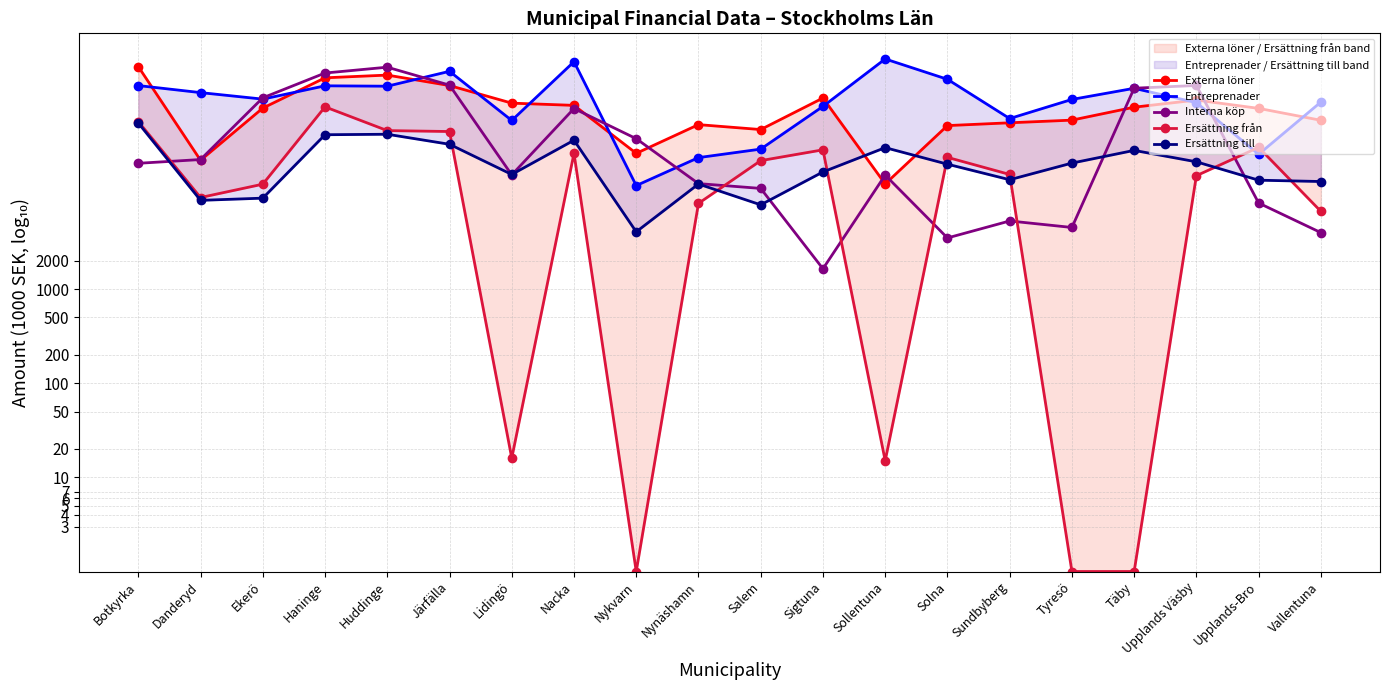

The value of Interna köp at Täby is 5.1. True or false?

True